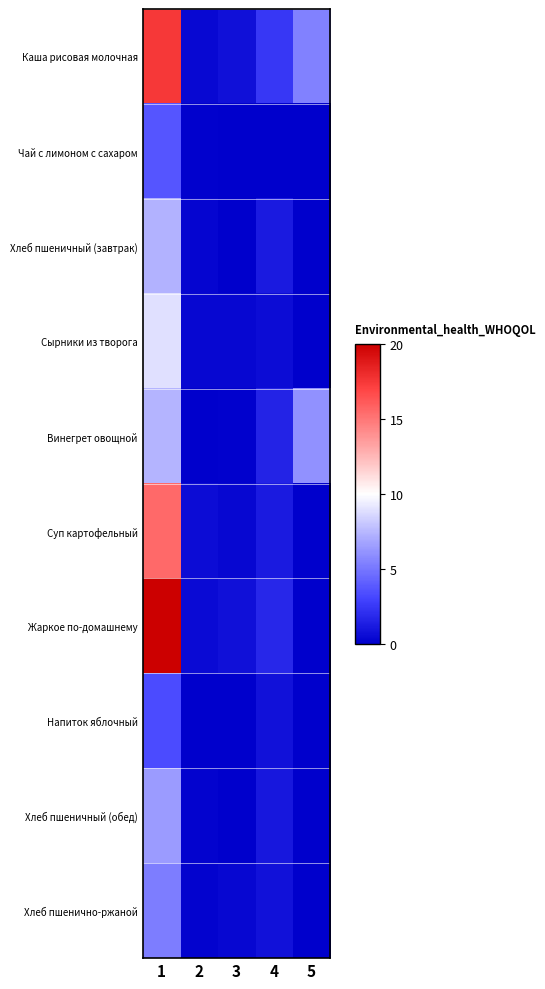

Which series has the widest spread of values?

Жаркое по-домашнему